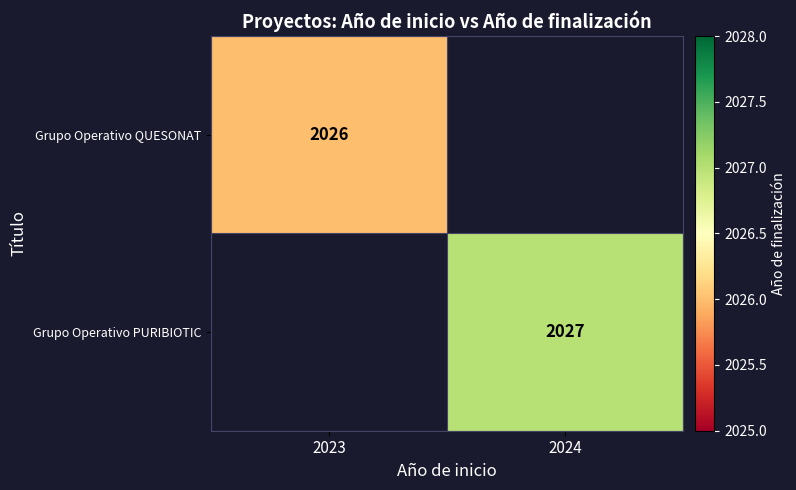

What is the smallest value displayed?

2026.0